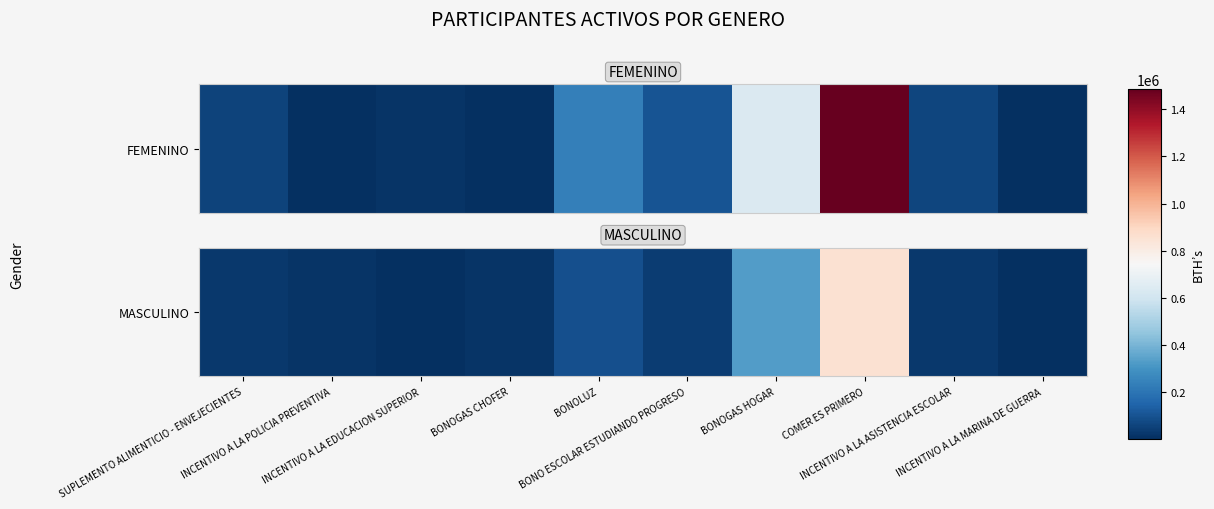

Rank the categories by value from lowest to highest.

INCENTIVO A LA MARINA DE GUERRA, INCENTIVO A LA EDUCACION SUPERIOR, INCENTIVO A LA POLICIA PREVENTIVA, BONOGAS CHOFER, INCENTIVO A LA ASISTENCIA ESCOLAR, SUPLEMENTO ALIMENTICIO - ENVEJECIENTES, BONO ESCOLAR ESTUDIANDO PROGRESO, BONOLUZ, BONOGAS HOGAR, COMER ES PRIMERO